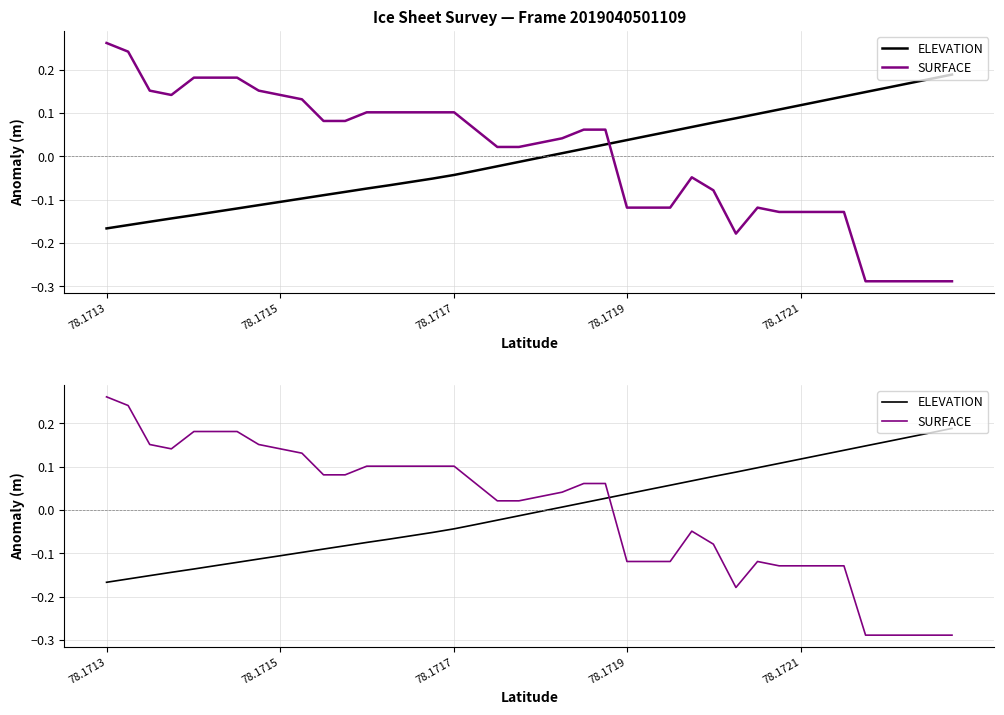

True or false: SURFACE and ELEVATION cross at least once.

True